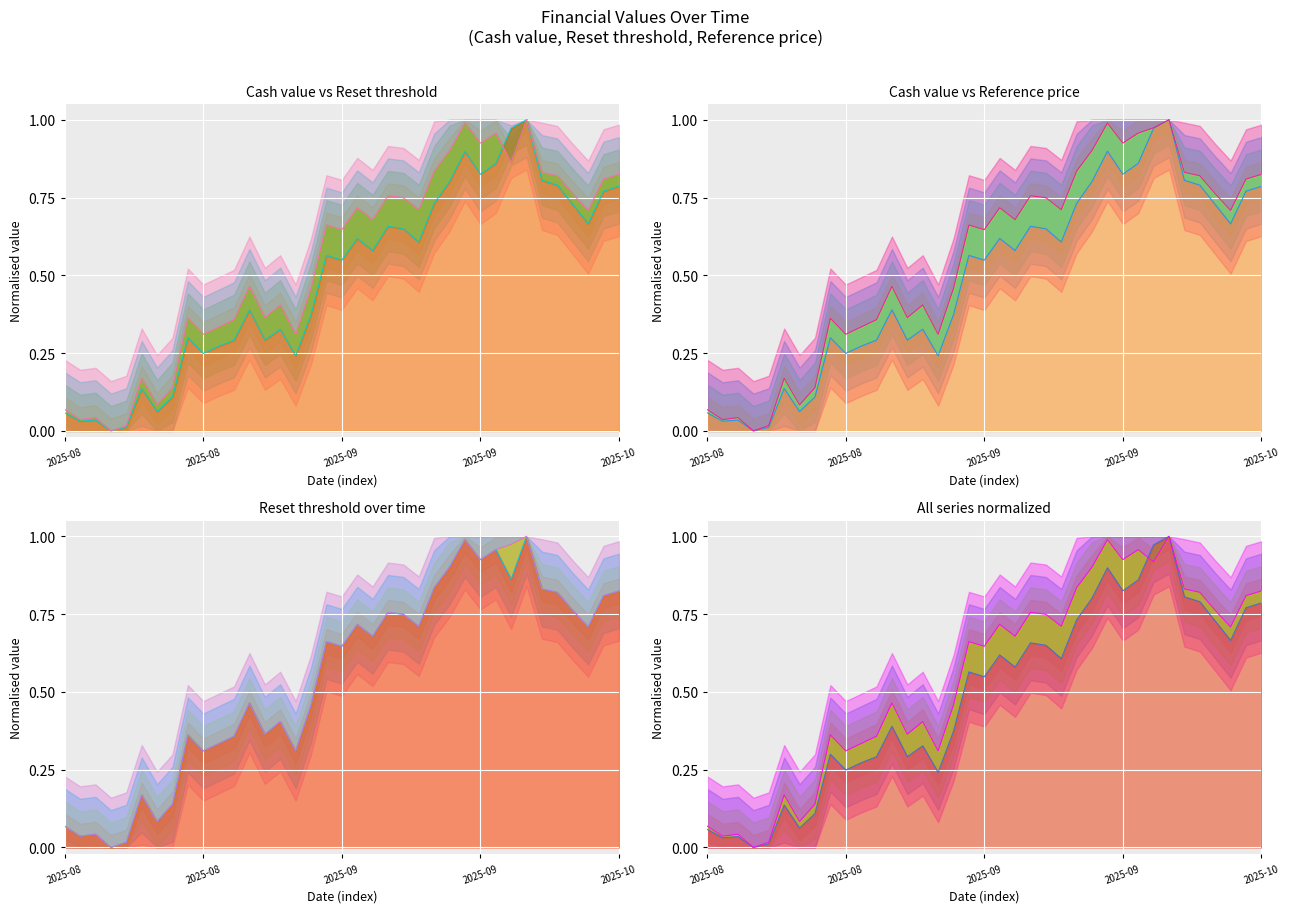

Which series ends up on top after the final intersection of Reset threshold line and Reference price line?

Reset threshold line